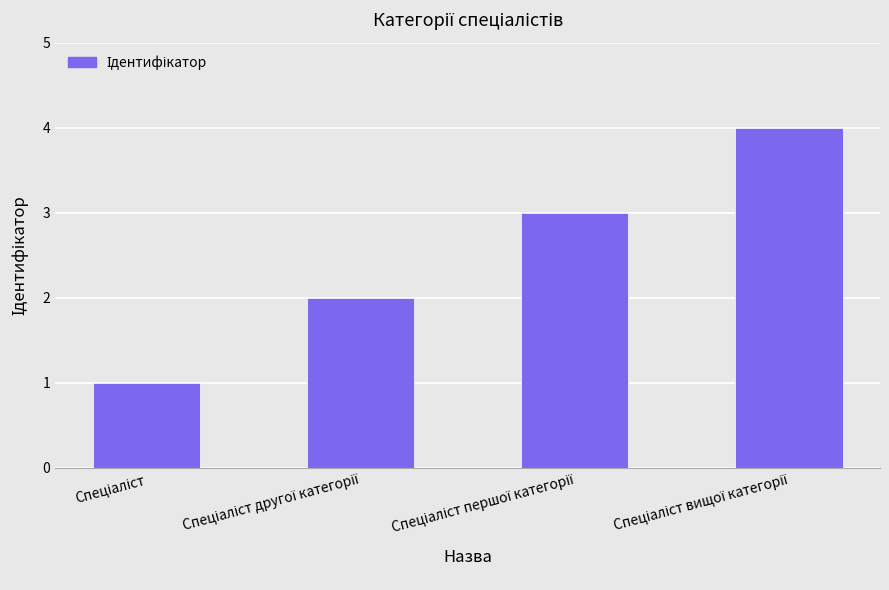

What is the greatest value displayed?

4